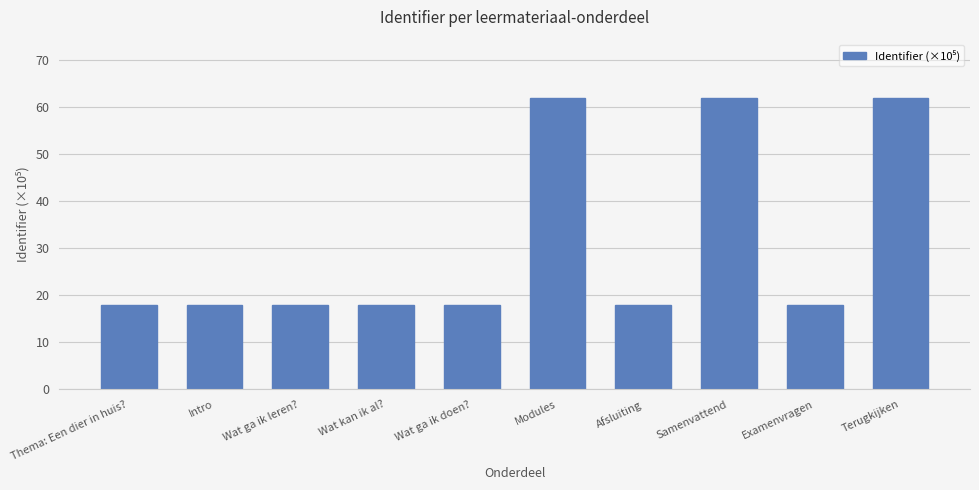

Does the chart contain stacked bars?

No